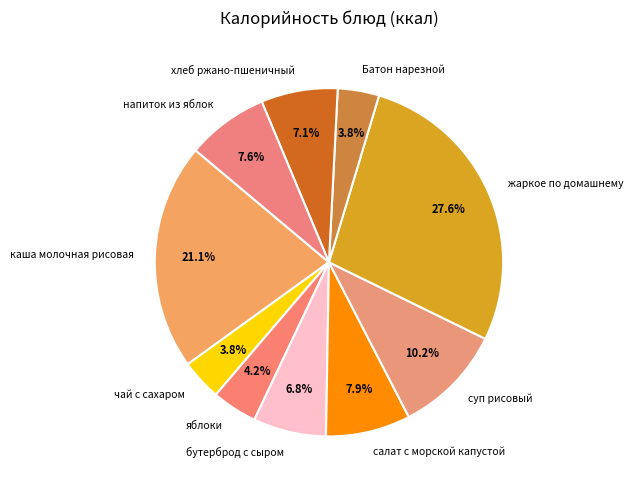

Which slice is the largest?

жаркое по домашнему